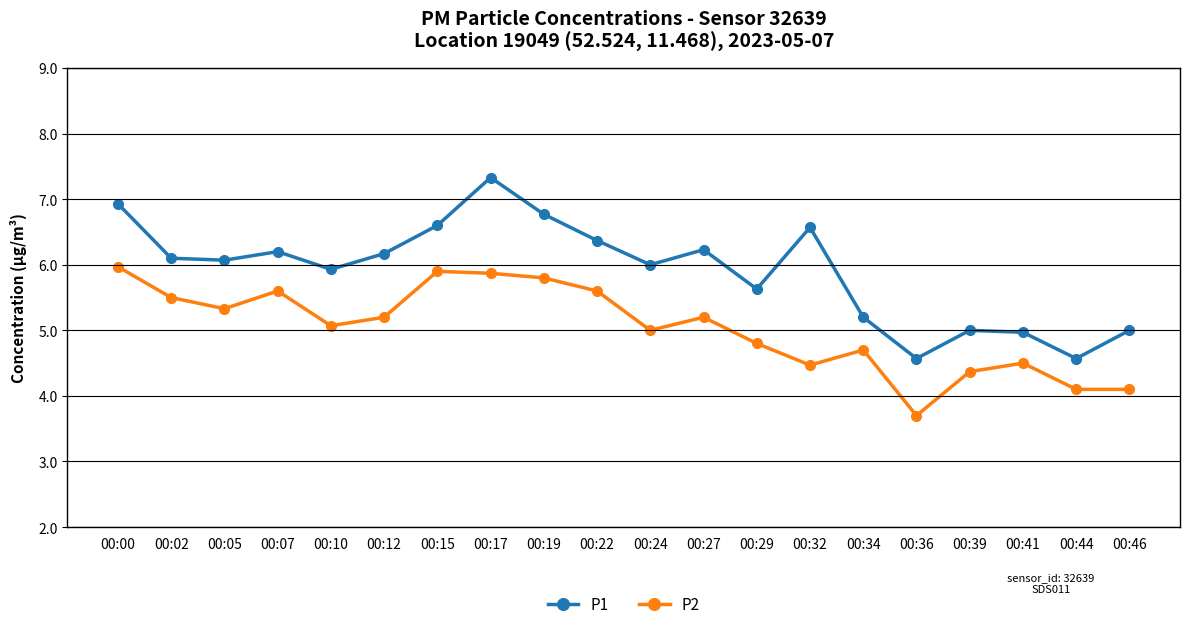

What is the total value across all series at 00:46?

9.1